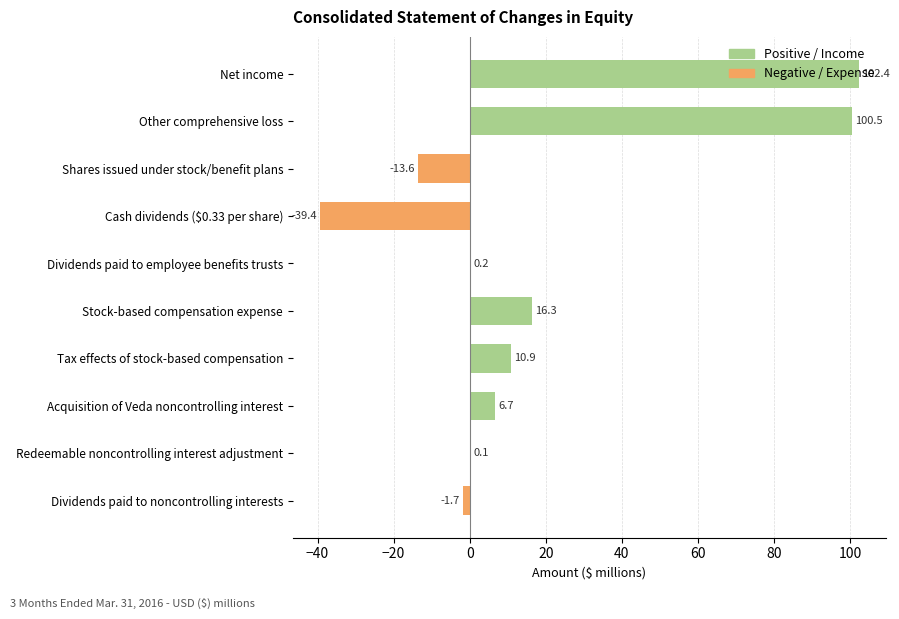

The chart shows a value of 10.9 at Tax effects of stock-based compensation. True or false?

True